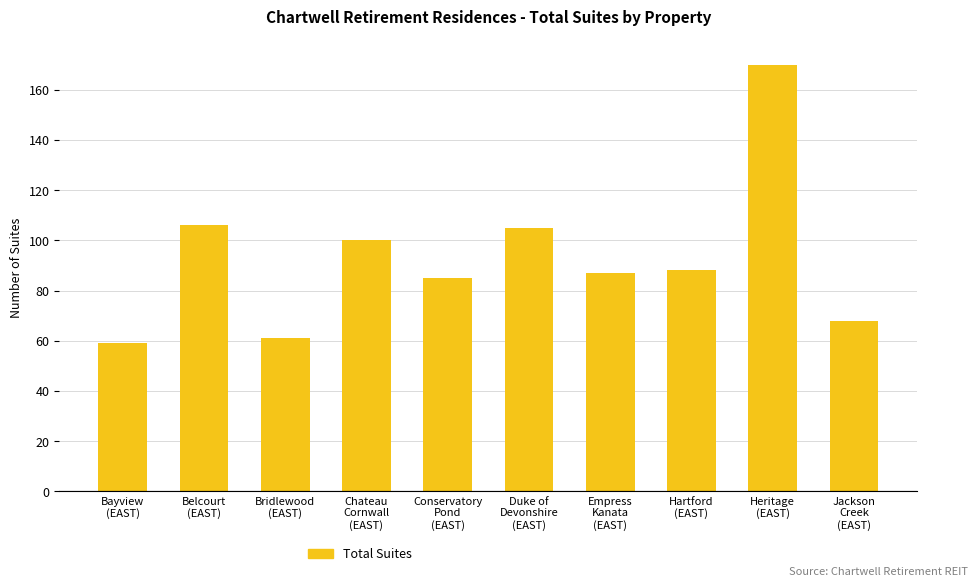

Where is the data nearest to the value 114?

Belcourt
(EAST)